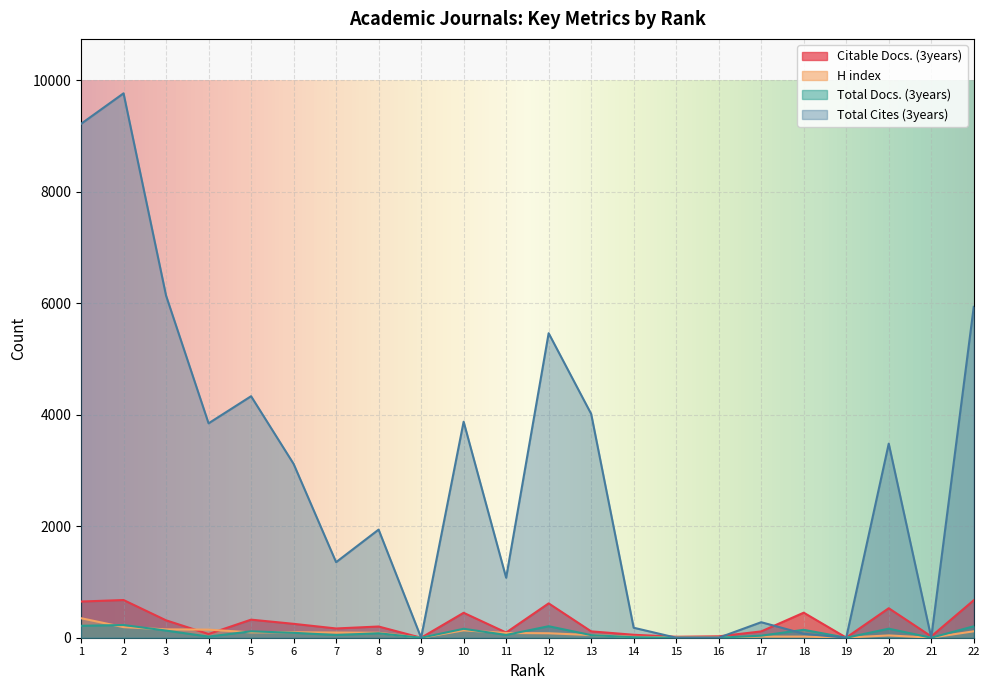

At 21, list the series in order from smallest to largest.

Total Docs. (3years), Total Cites (3years), H index, Citable Docs. (3years)